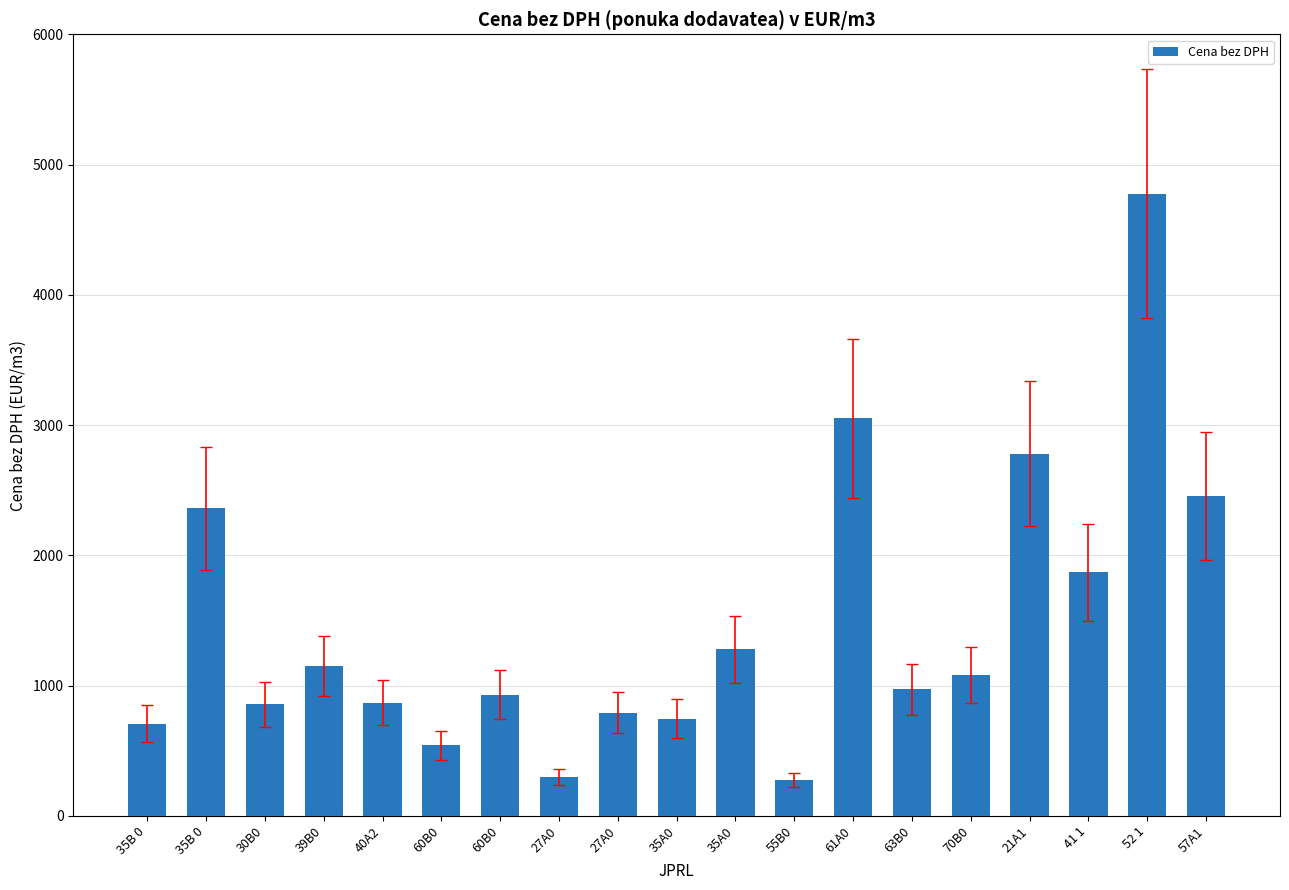

Which category has the lowest value across all series?

55B0